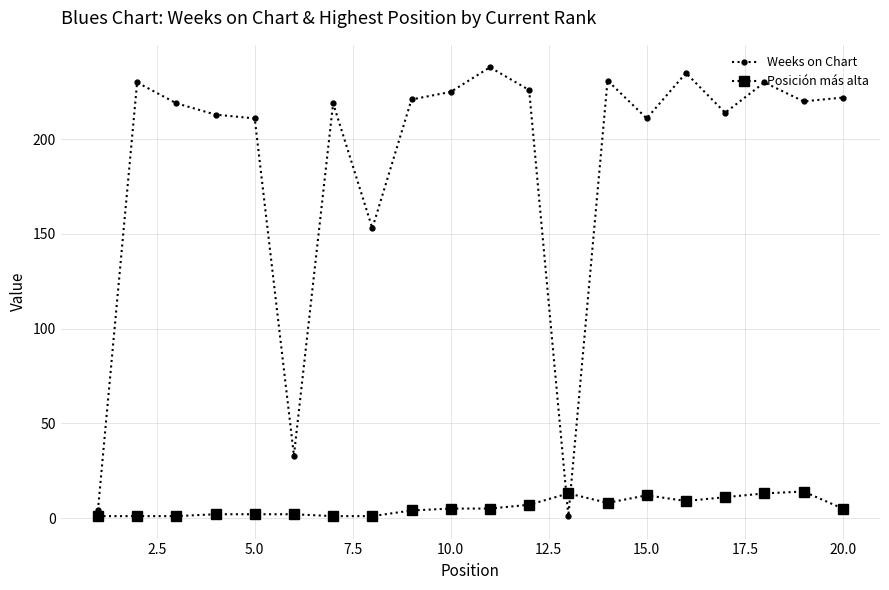

List the series in order of their overall mean, lowest first.

Posición más alta, Weeks on Chart